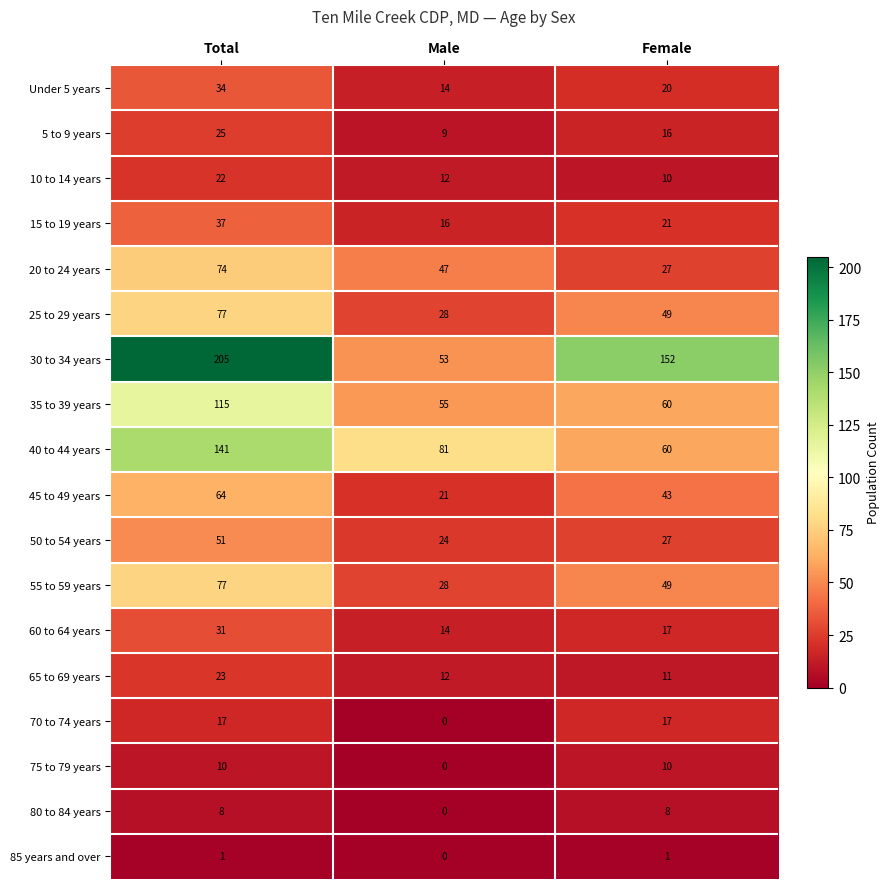

Count the number of categories in the chart.

3